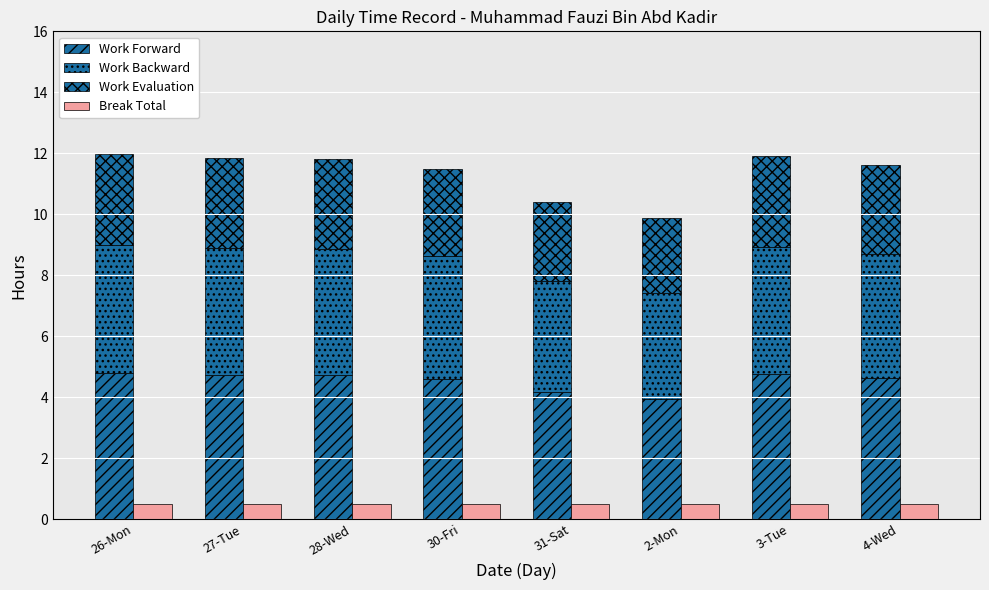

How many groups of bars are there?

8